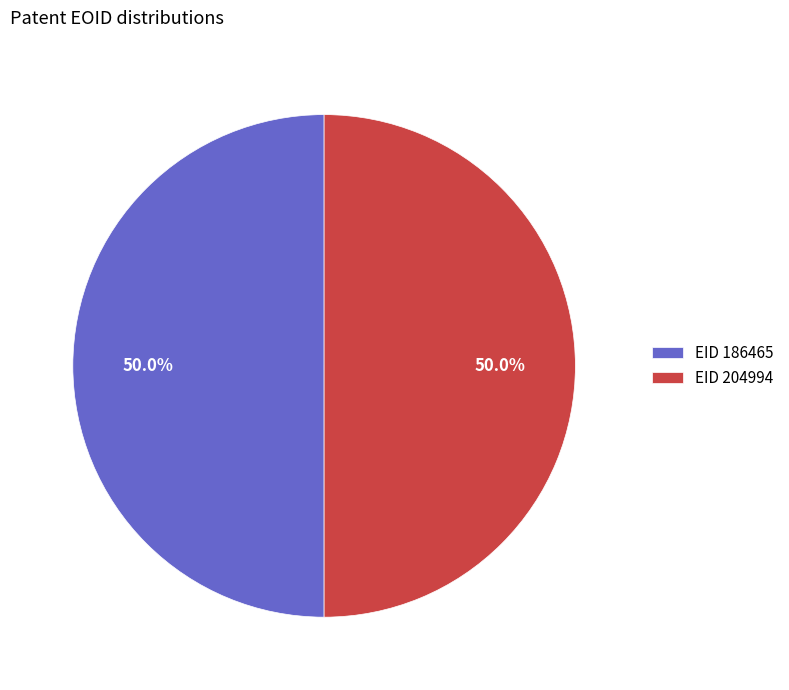

Combined, do EID 204994 and EID 186465 account for over 50%?

Yes